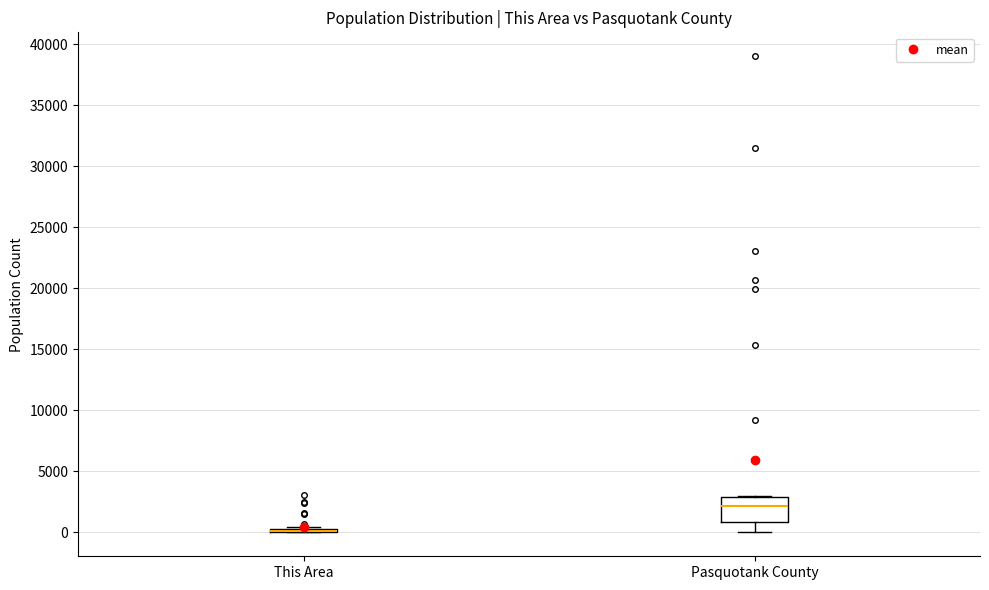

Reading left to right, read every box against the y-axis: the position of its median line, the range the box covers, and the ends of its whiskers. The values are not printed on the chart, so give them approximately, as read against the axis.

This Area: box collapsed to a line at 0, whiskers 0 to 500
Pasquotank County: median 2000, box 1000 to 3000, whiskers 0 to 3000